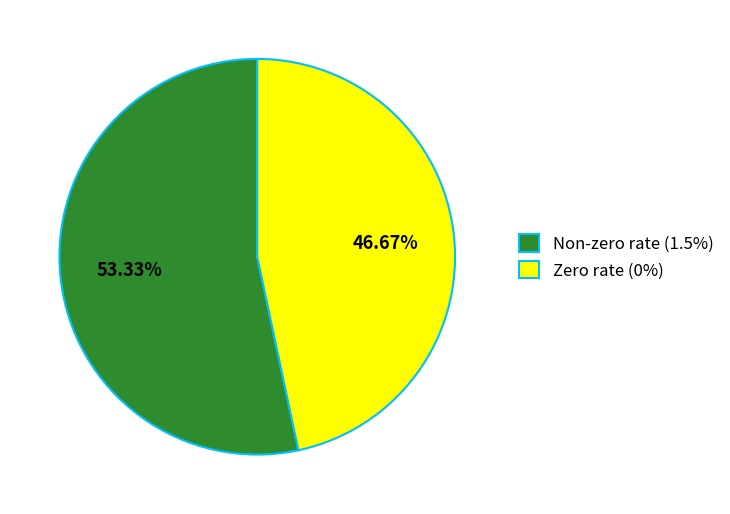

Is there any slice that represents more than half of the pie?

Yes